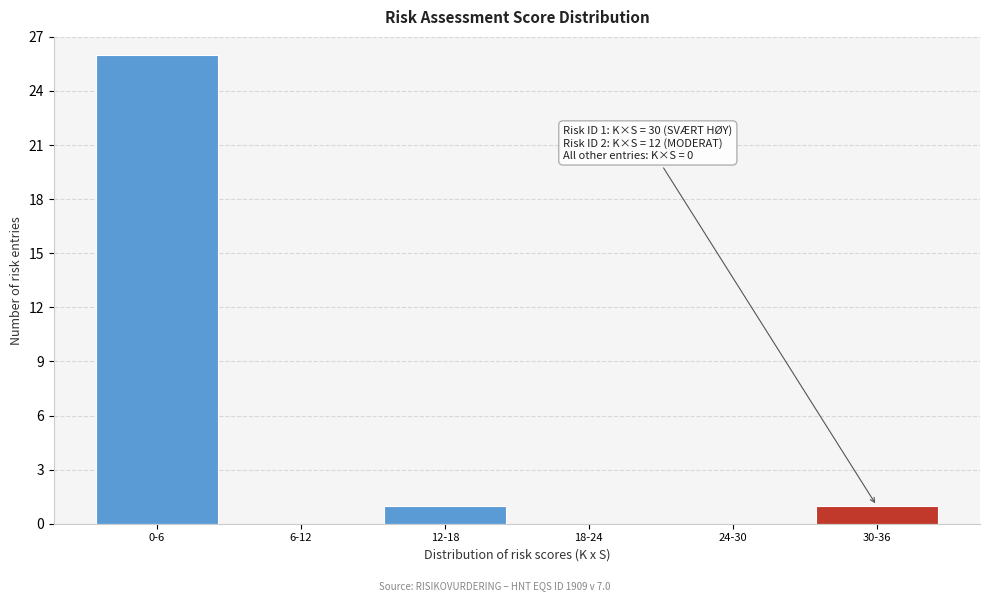

Reading left to right, transcribe all the data shown in this chart.

0-6=26	6-12=0	12-18=1	18-24=0	24-30=0	30-36=1